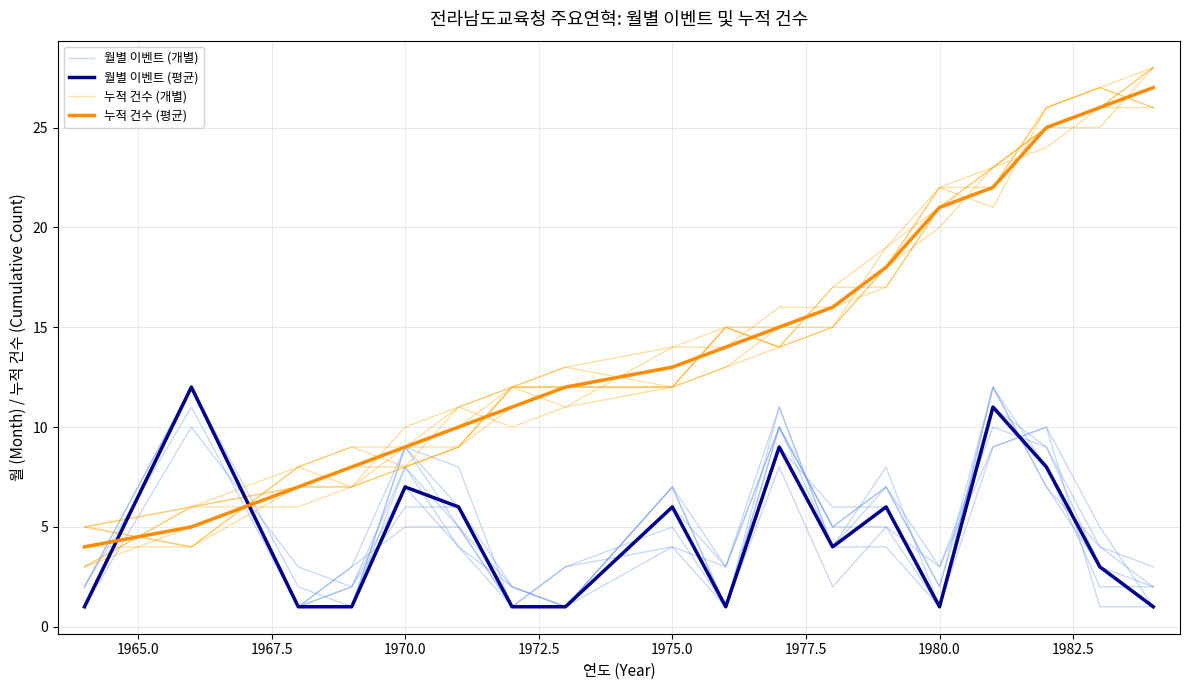

At which label is 월별 이벤트 (평균) closest to 6?

1975.0